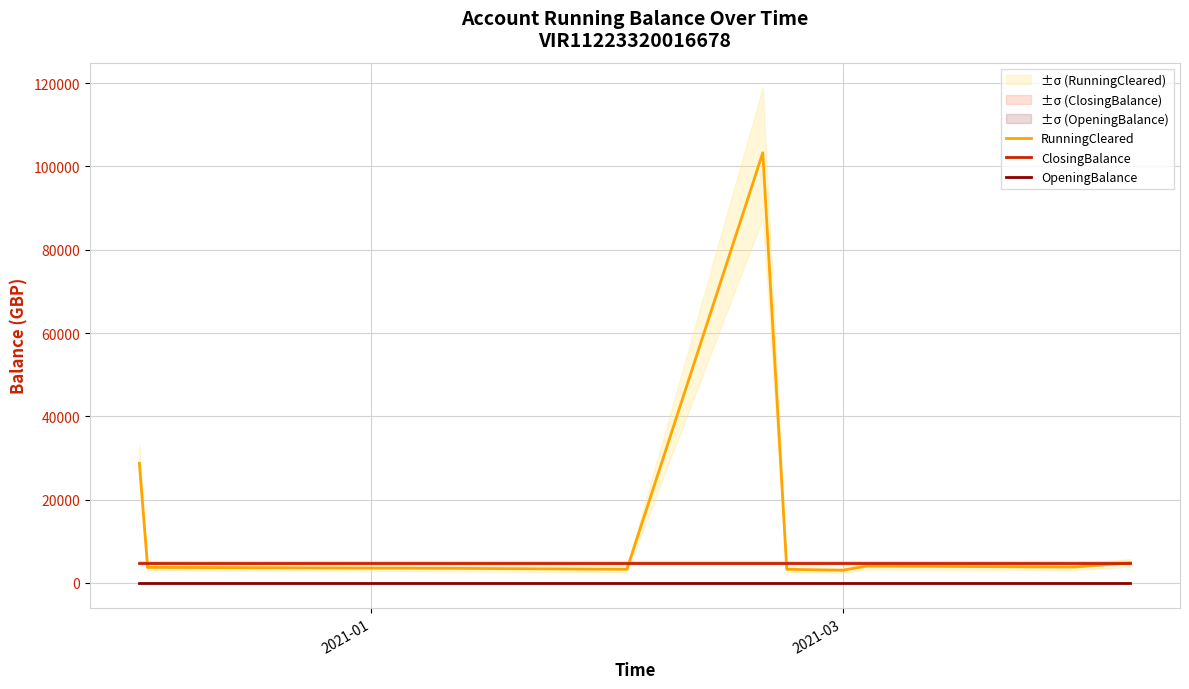

True or false: OpeningBalance and ClosingBalance cross at least once.

False